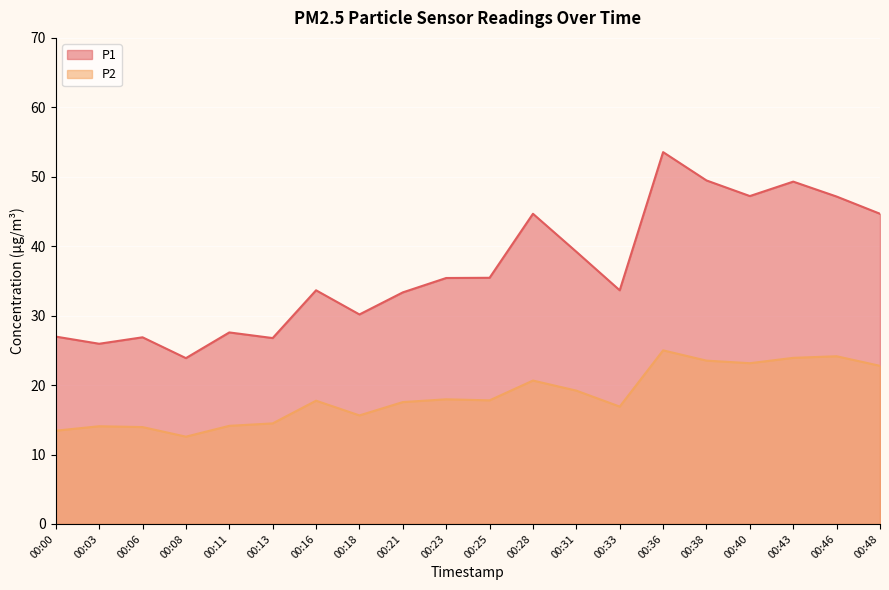

What is the value of the P1 point at the 20th from the left?

44.7